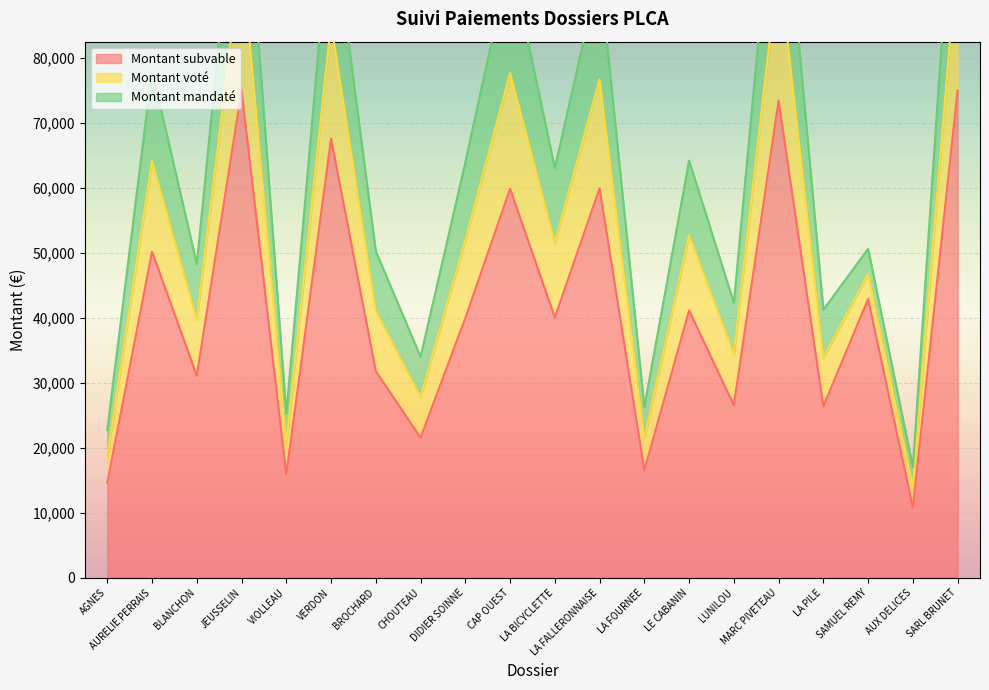

What is the difference between the Montant subvable values at MARC PIVETEAU and BLANCHON?

42296.0